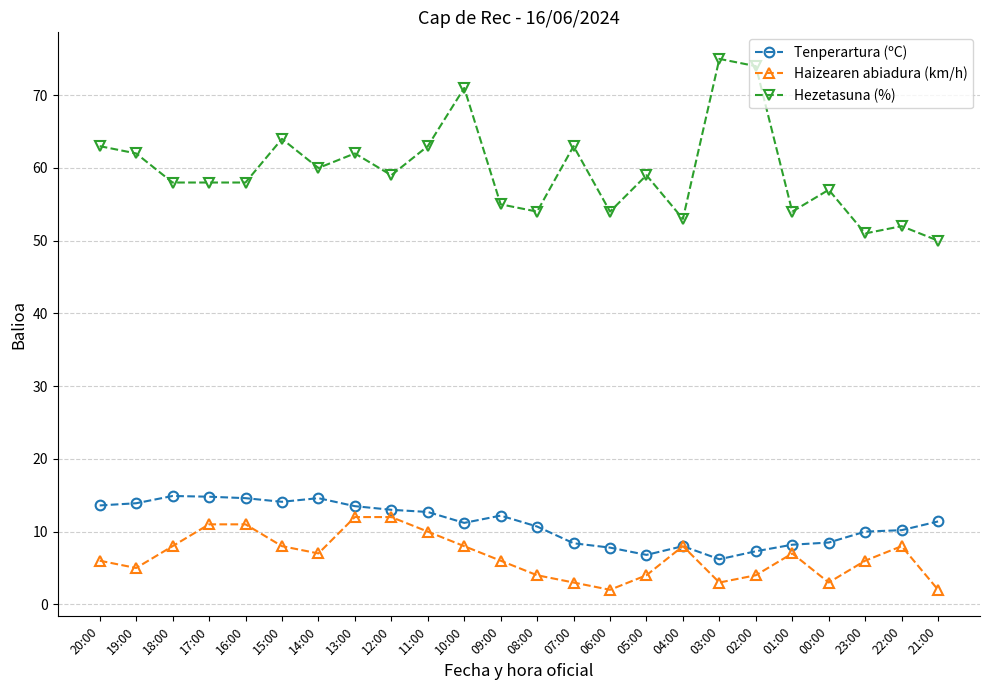

What position from the right is 00:00?

4